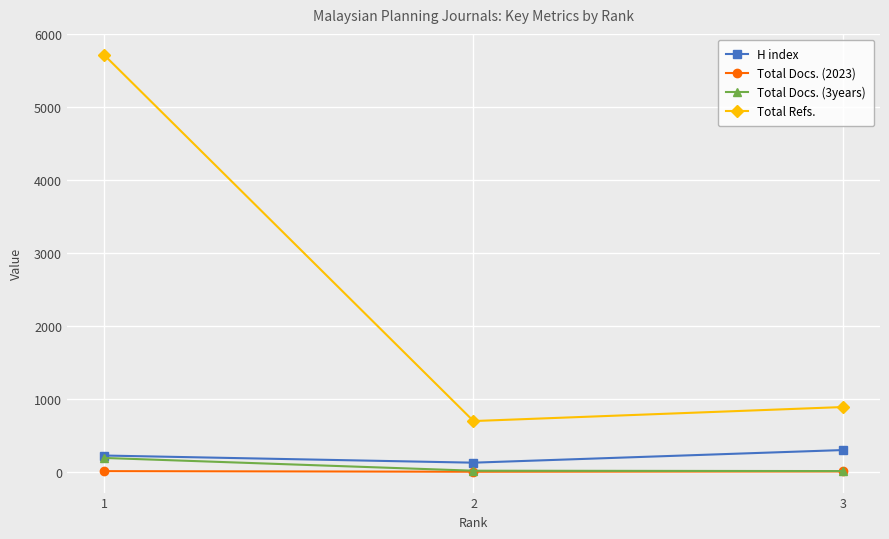

Is it true that Total Docs. (3years) equals 15 at 3?

True